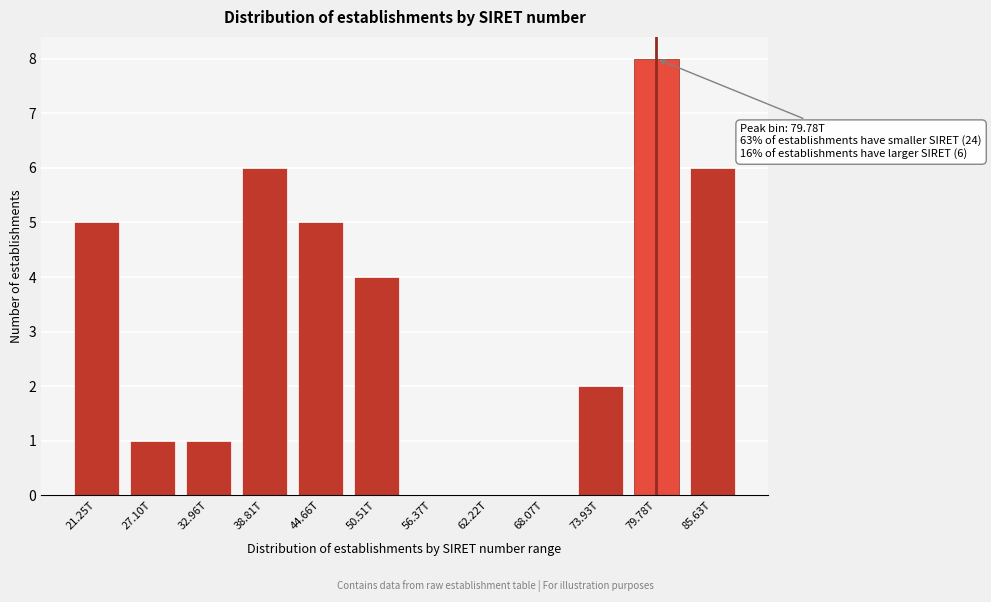

Reading left to right, transcribe all the data shown in this chart.

21.25T=5	27.10T=1	32.96T=1	38.81T=6	44.66T=5	50.51T=4	56.37T=0	62.22T=0	68.07T=0	73.93T=2	79.78T=8	85.63T=6